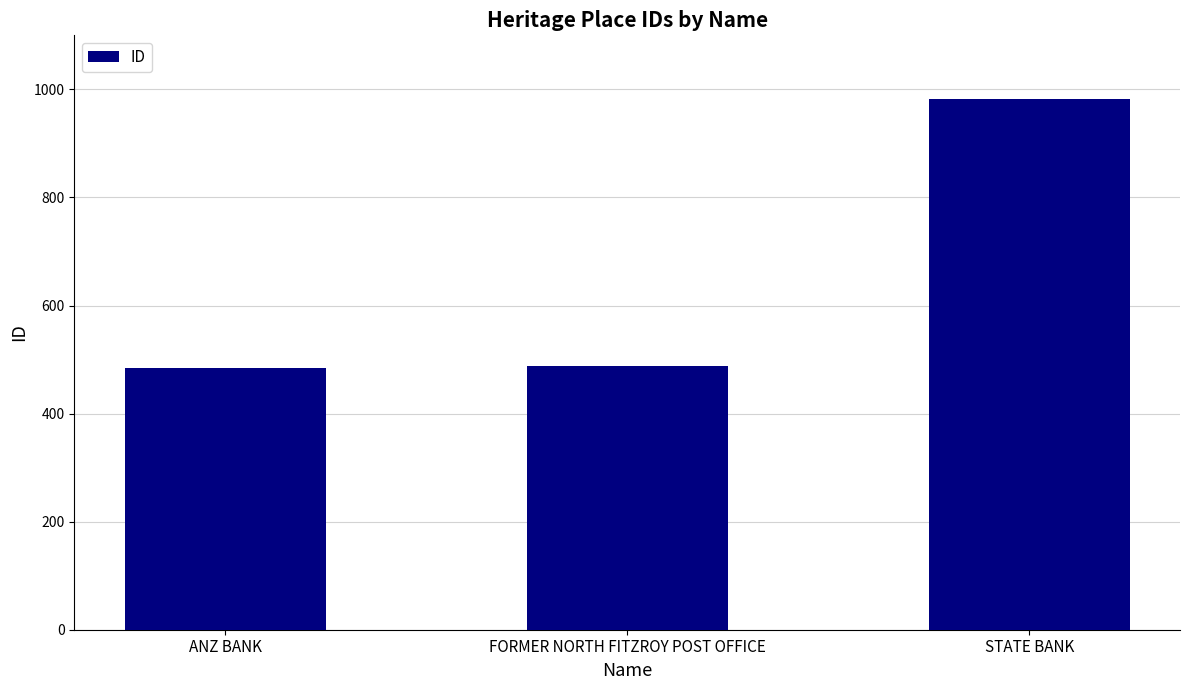

Does the chart contain any negative values?

No